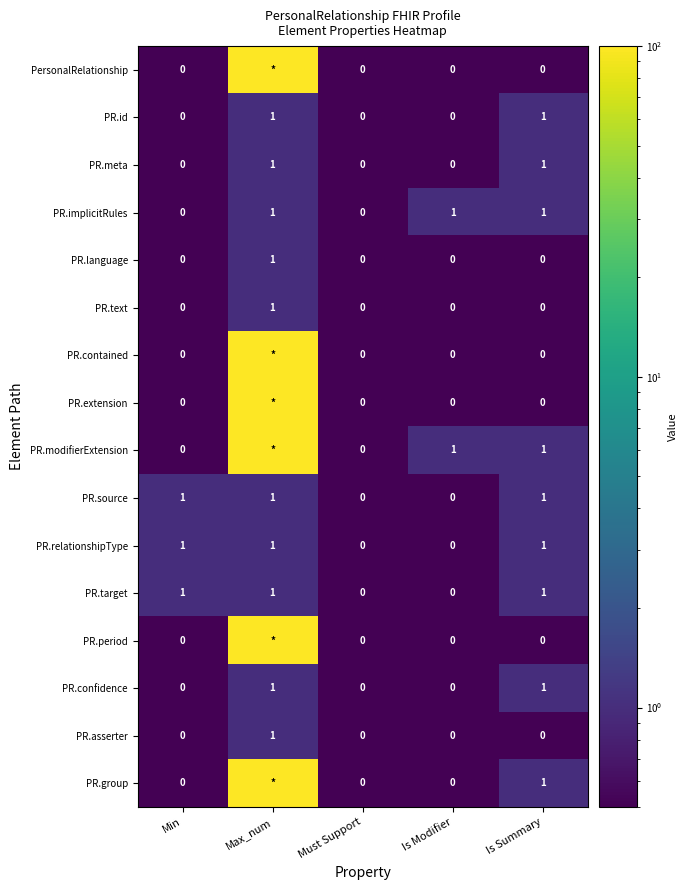

What is the total value across all series at Is Summary?

9